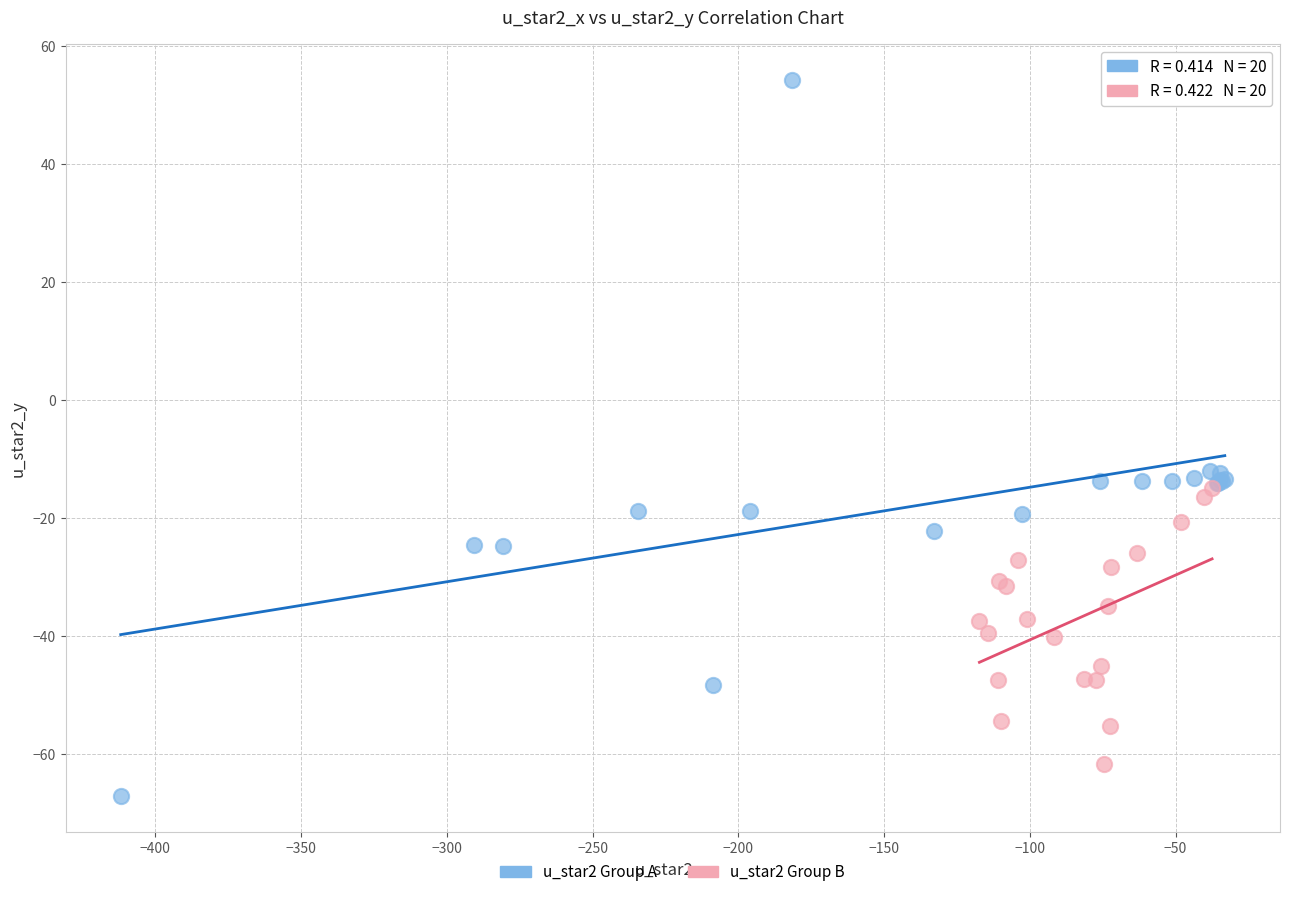

Which series contains the highest Y value?

u_star2 Group A